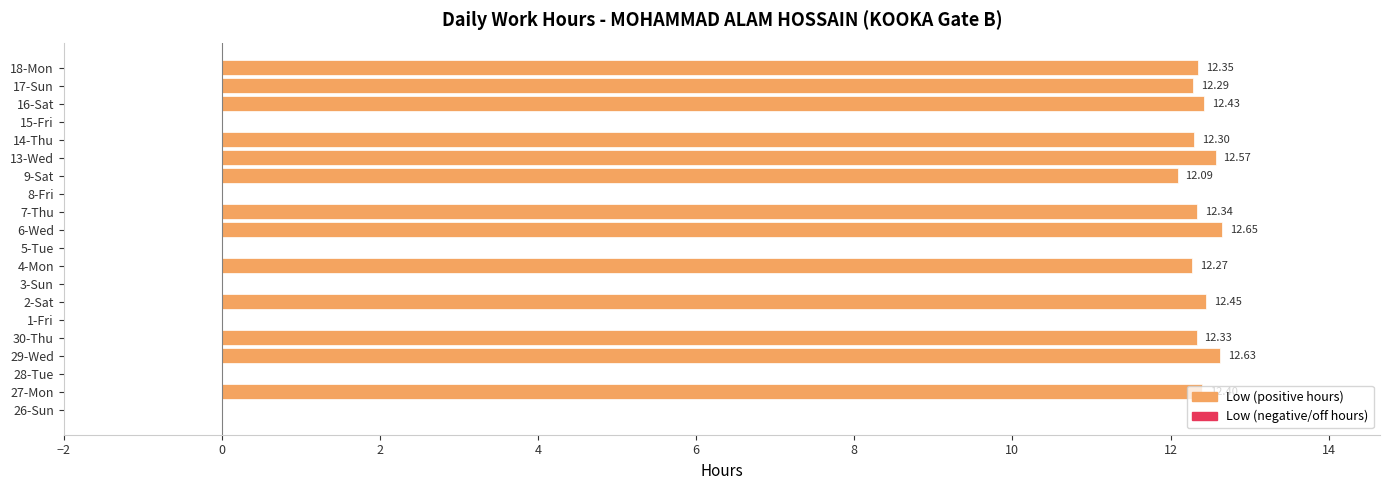

What is the sum of all values?

161.1